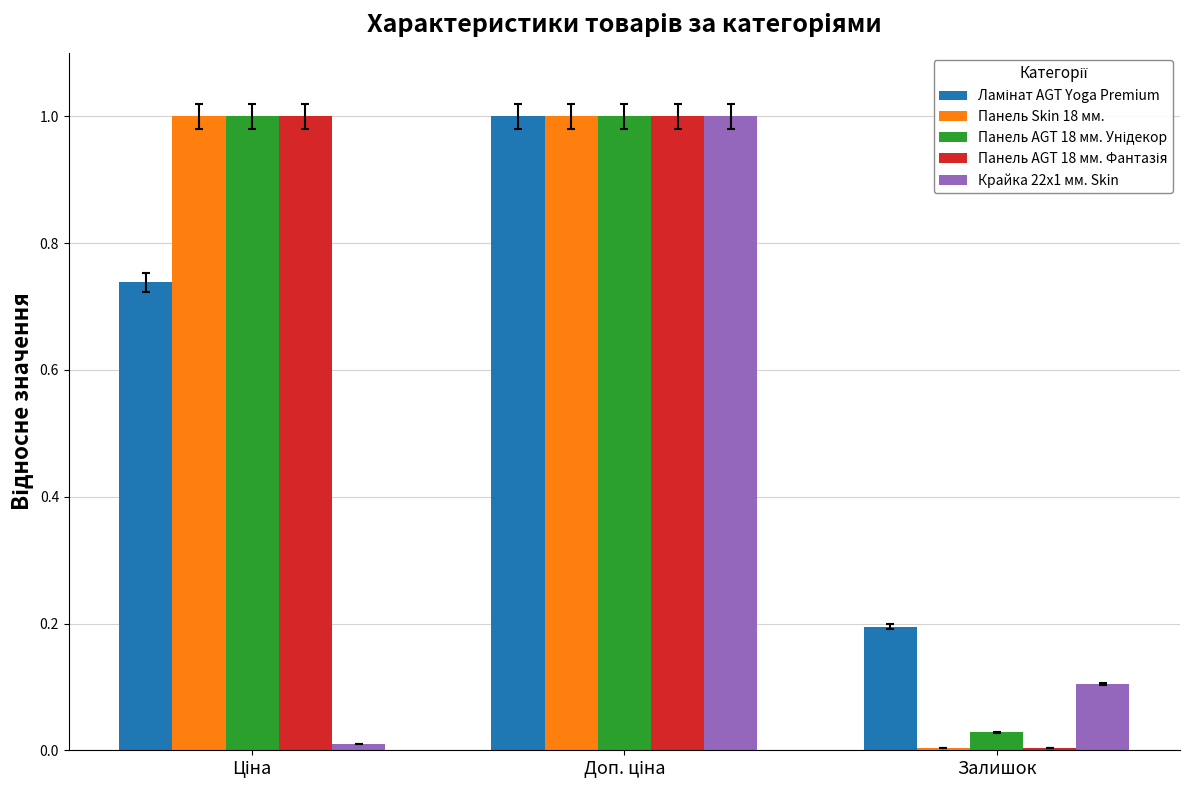

What is the difference between the maximum and minimum values in the Панель Skin 18 мм. series?

1.0